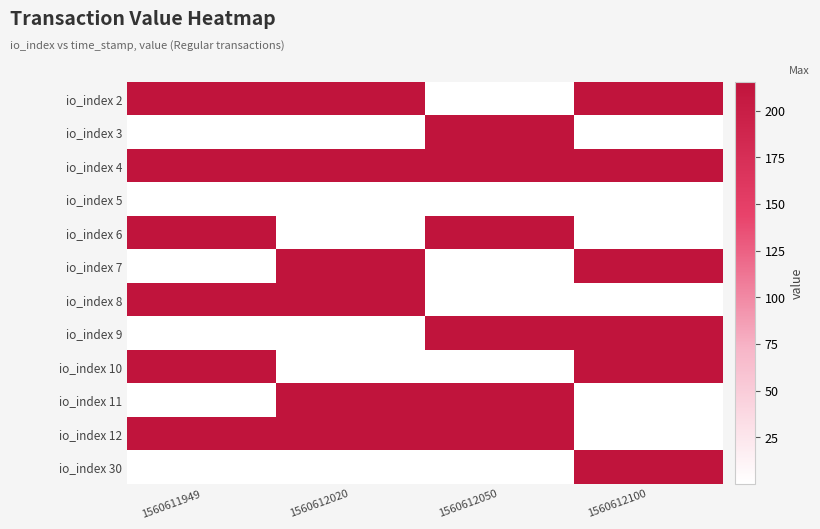

Rank the series at 1560612100 from highest to lowest value.

io_index 2, io_index 4, io_index 7, io_index 9, io_index 10, io_index 30, io_index 3, io_index 5, io_index 6, io_index 8, io_index 11, io_index 12